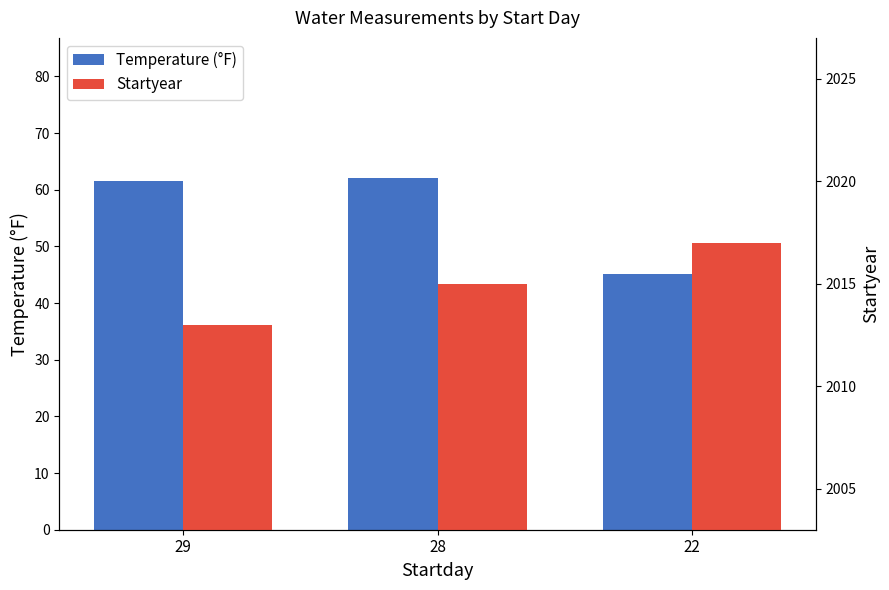

How many bars are there in each group?

2